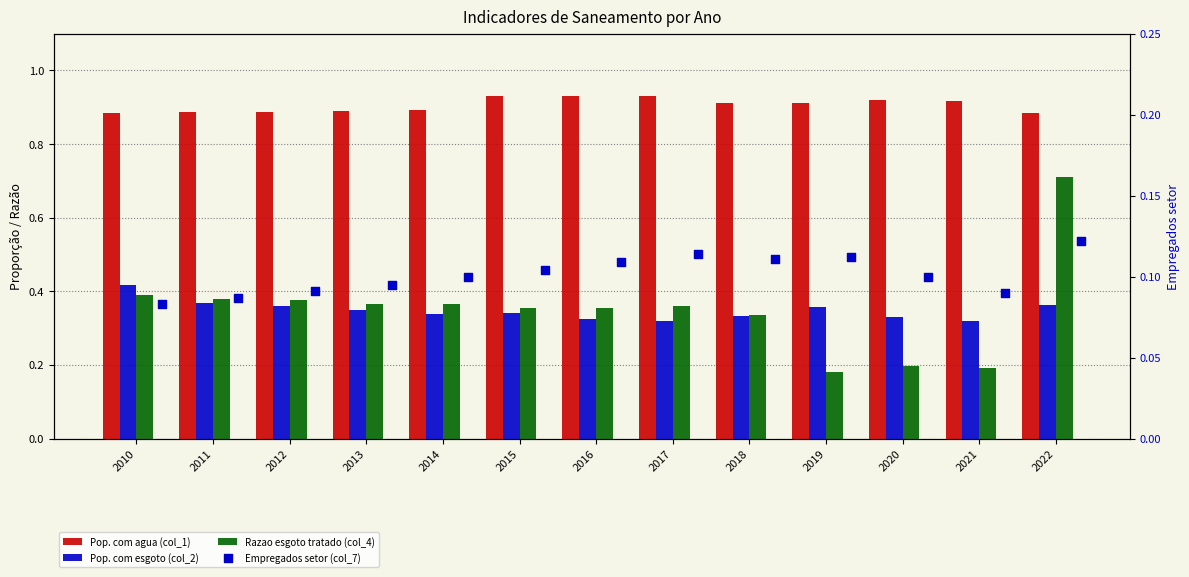

At which category is the sum across all series the highest?

2022